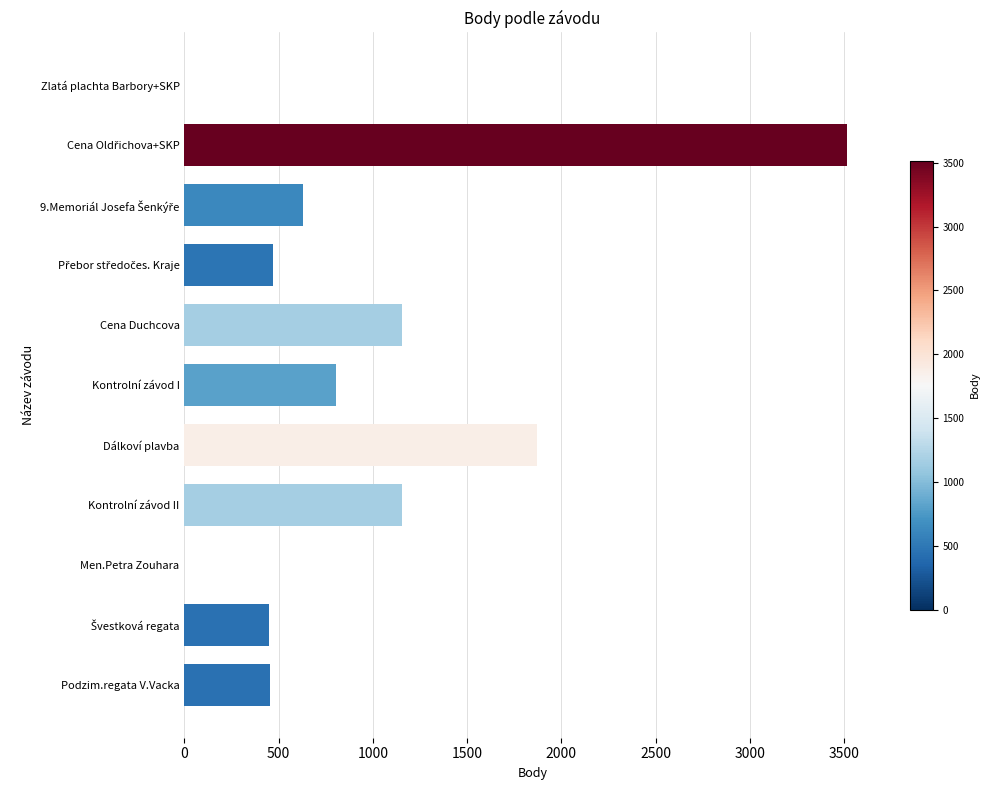

What is the greatest value displayed?

3517